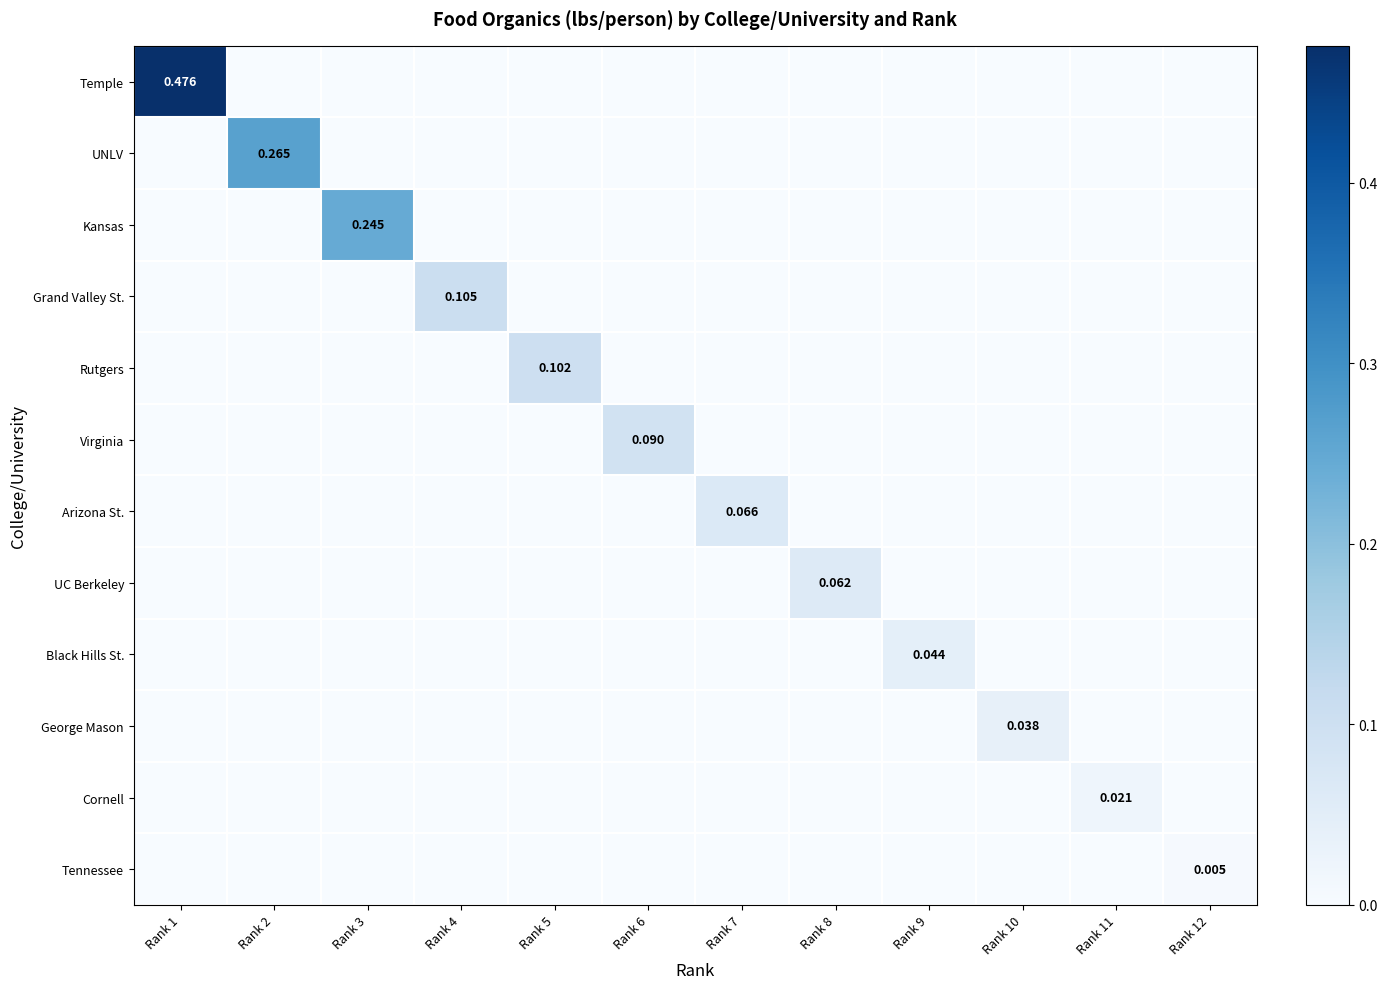

List the series in order of their peak value, highest first.

Temple, UNLV, Kansas, Grand Valley St., Rutgers, Virginia, Arizona St., UC Berkeley, Black Hills St., George Mason, Cornell, Tennessee